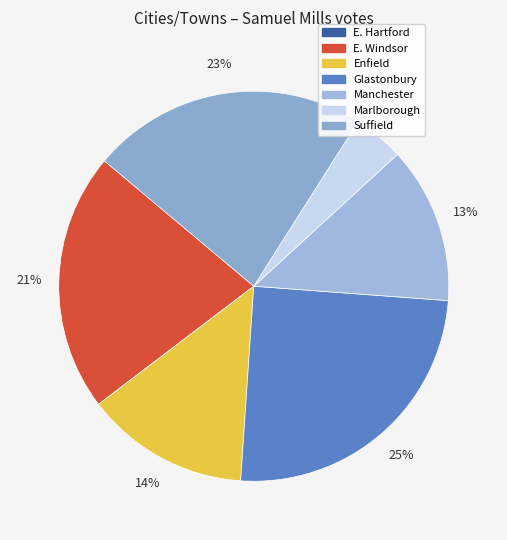

To the nearest percent, what portion does Marlborough represent?

4%